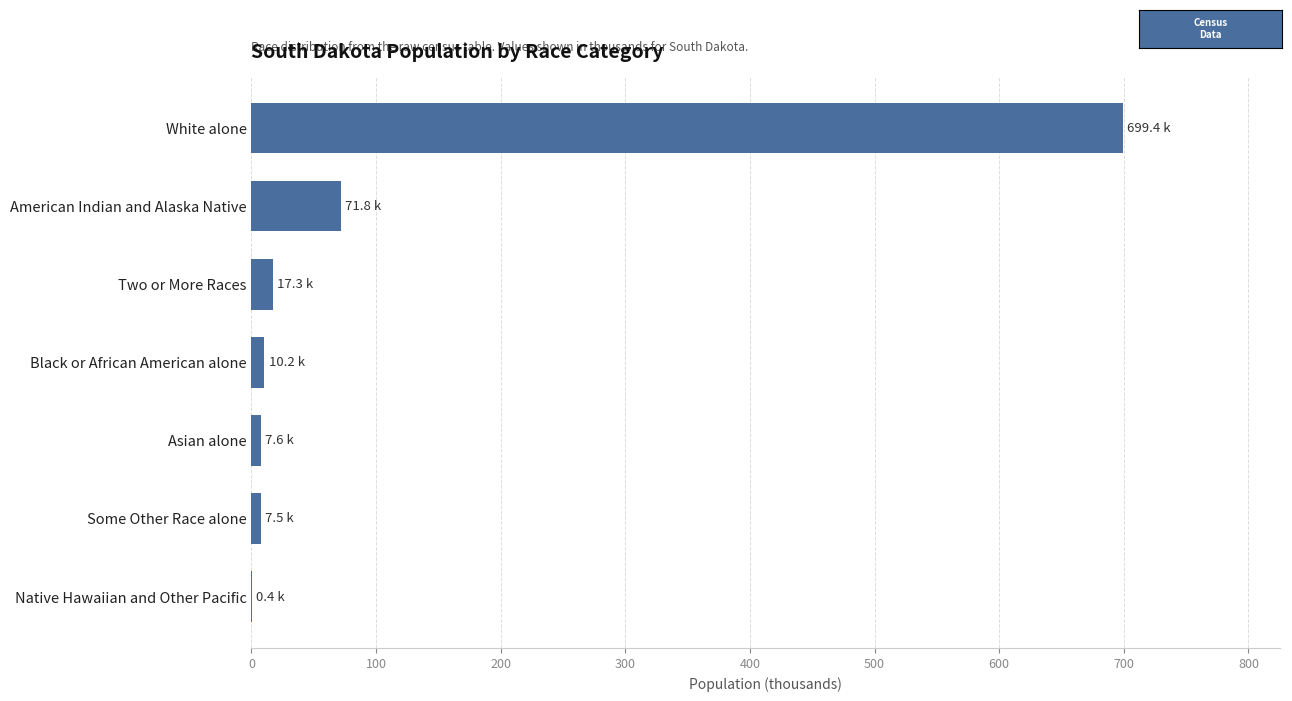

What is the sum of all values?

814.2